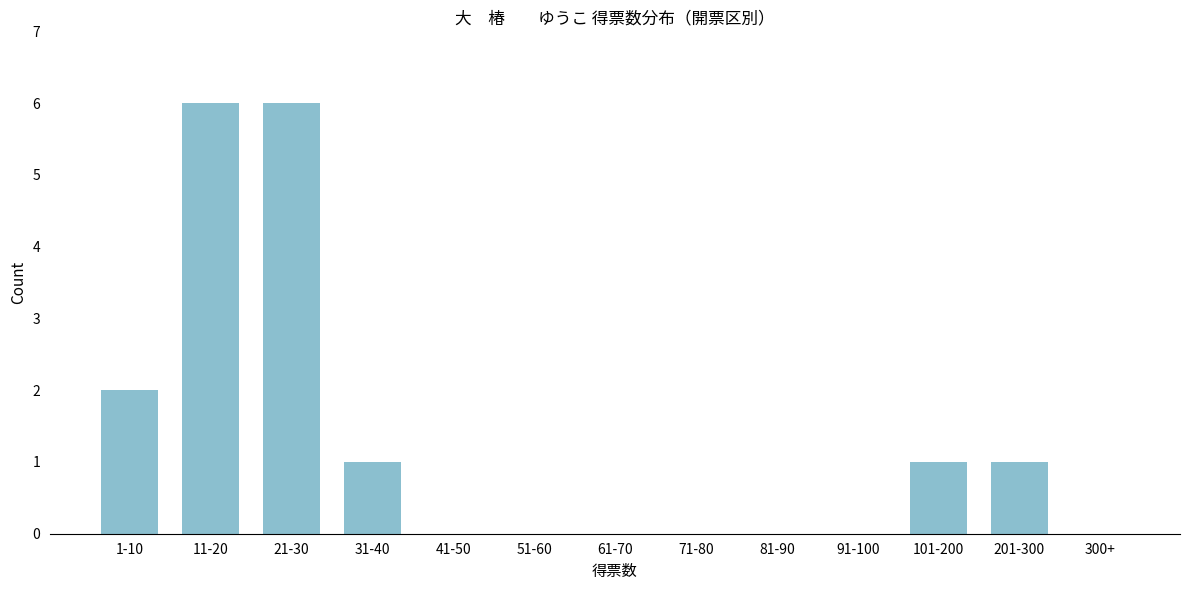

Reading right to left, what are all the values shown in this chart?

300+=0	201-300=1	101-200=1	91-100=0	81-90=0	71-80=0	61-70=0	51-60=0	41-50=0	31-40=1	21-30=6	11-20=6	1-10=2